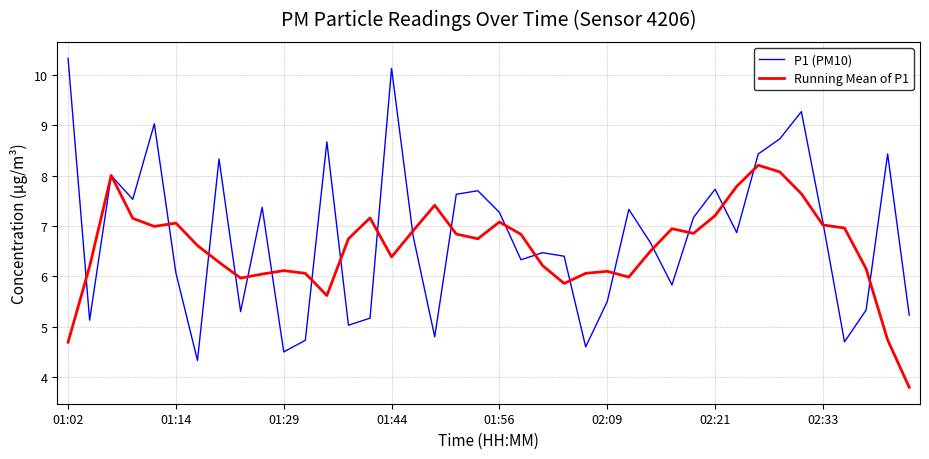

List the series in order of their peak value, highest first.

P1 (PM10), Running Mean of P1